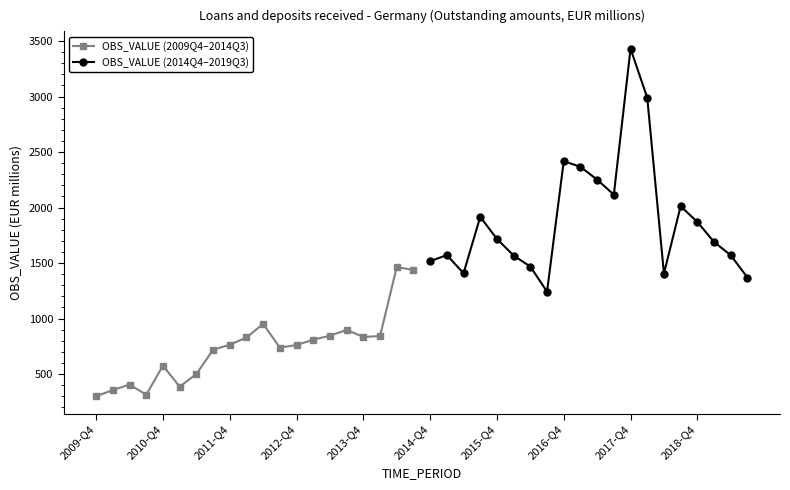

What is the difference between the second highest and second lowest values in the OBS_VALUE (2009Q4–2014Q3) series?

1125